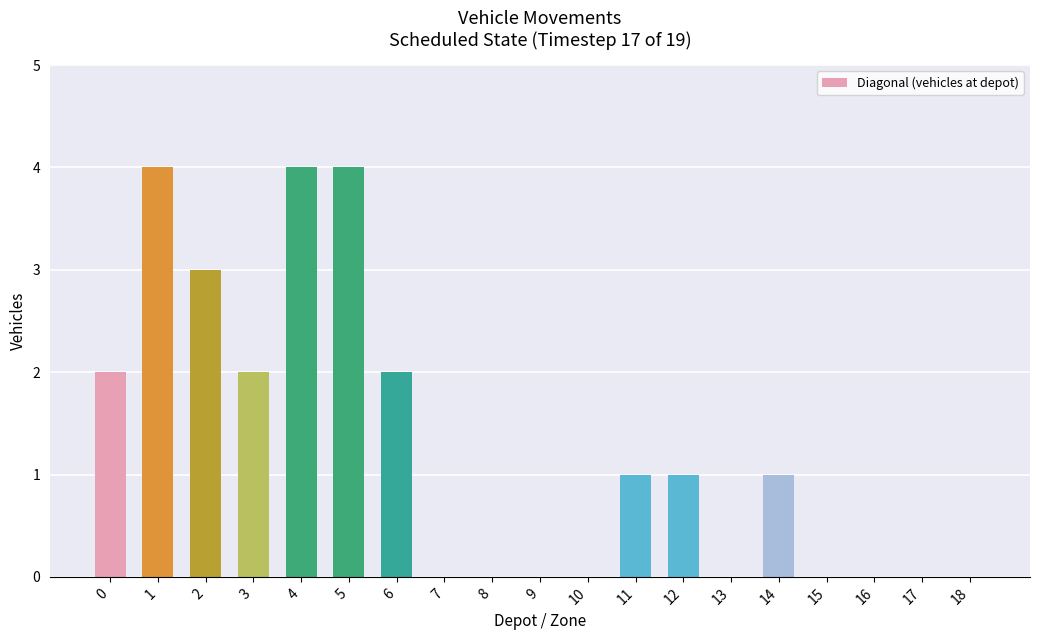

True or false: the data shows 0 at 18.

True